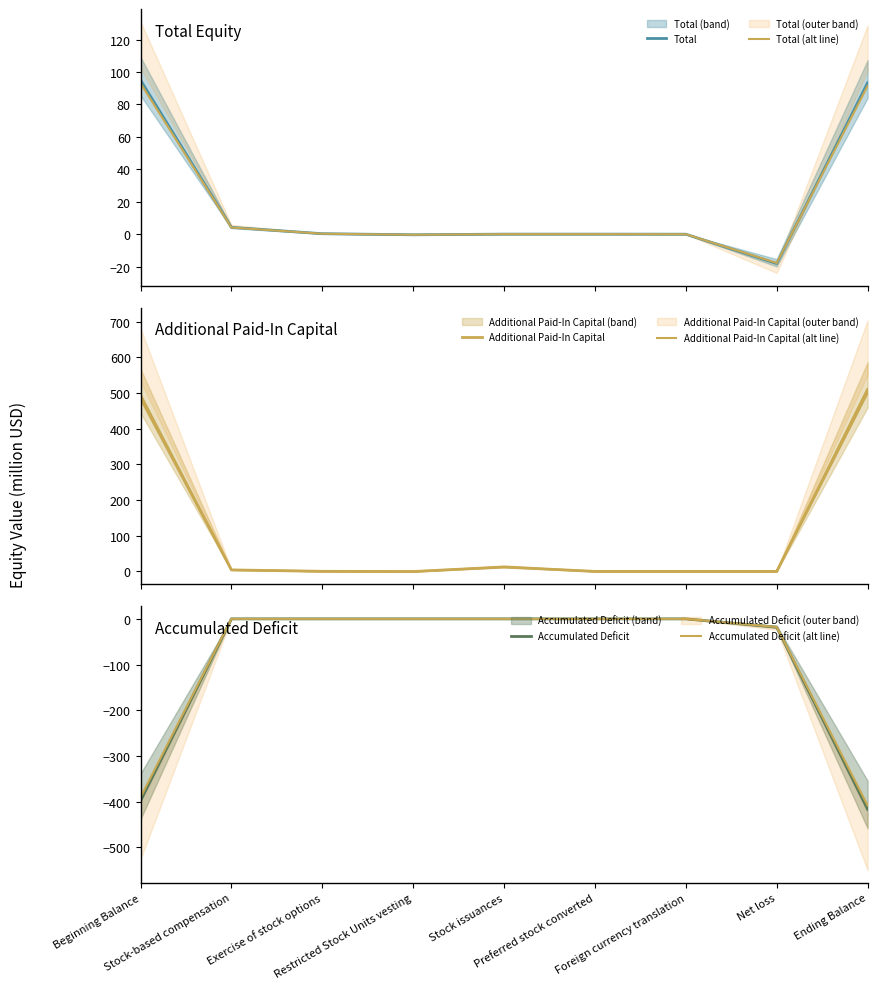

What position from the left is Beginning Balance?

1